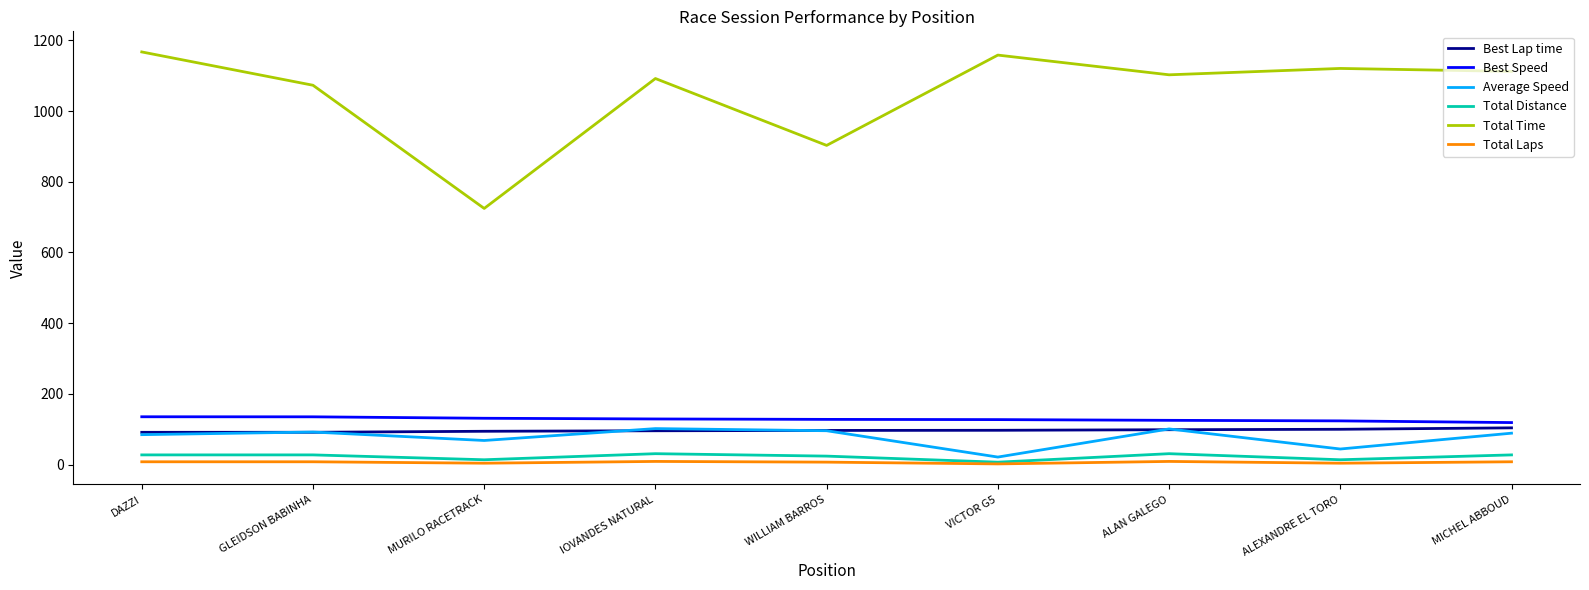

True or false: Best Lap time has a value of 94.3 at MURILO RACETRACK.

True